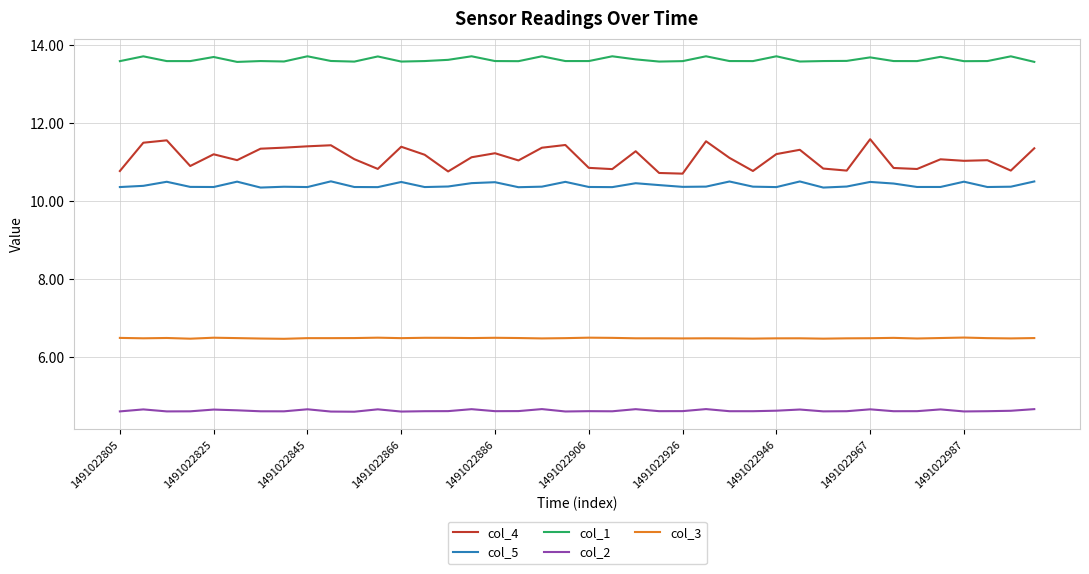

Which series has the widest spread of values?

col_4